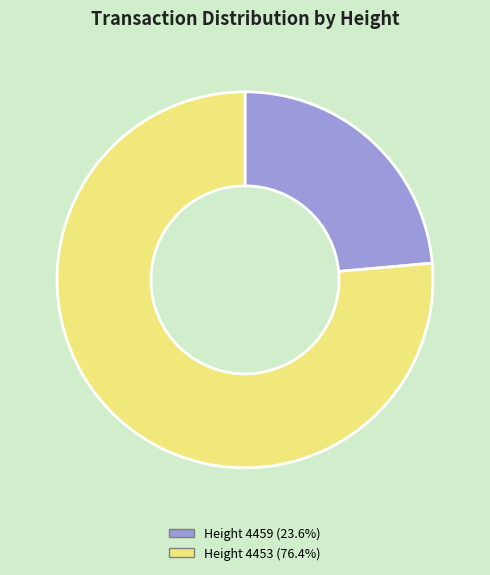

How many slices are in this pie chart?

2